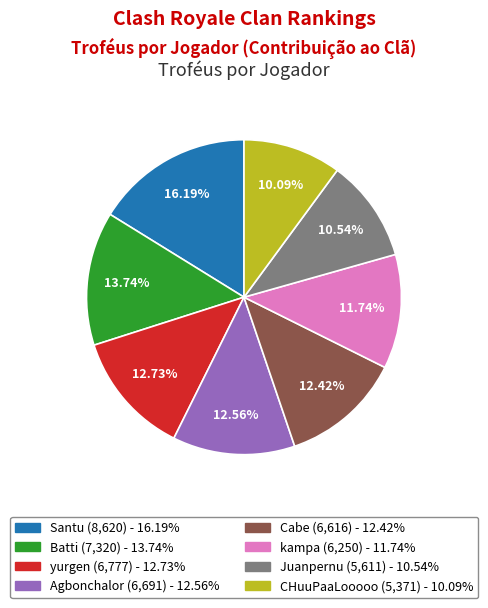

Does any single category account for the majority?

No